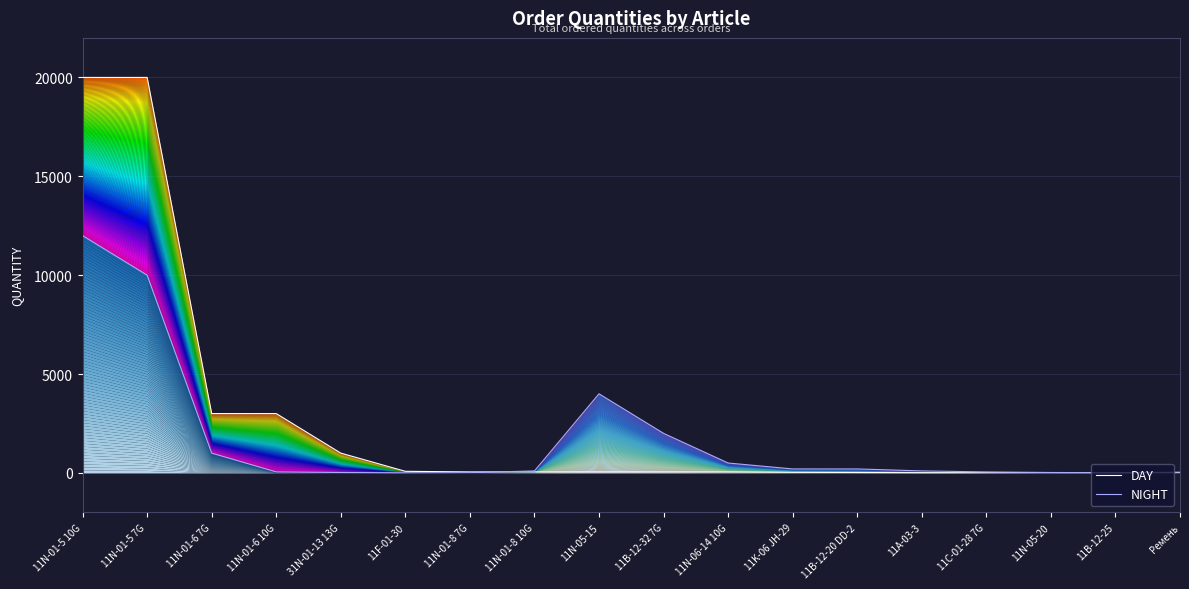

Reading right to left, what are all the values shown in this chart?

DAY: 30	10	10	10	10	20	30	50	50	50	50	50	80	1000	3000	3000	20000	20000
NIGHT: 5	10	20	50	100	200	200	500	2000	4000	100	10	5	20	50	1000	10000	12000